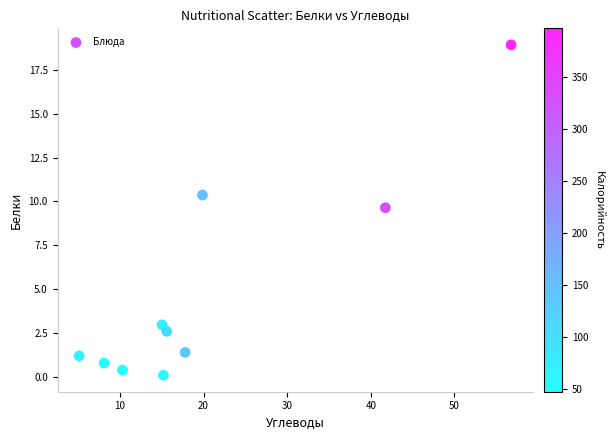

What is the range of X values (max minus min)?

51.7